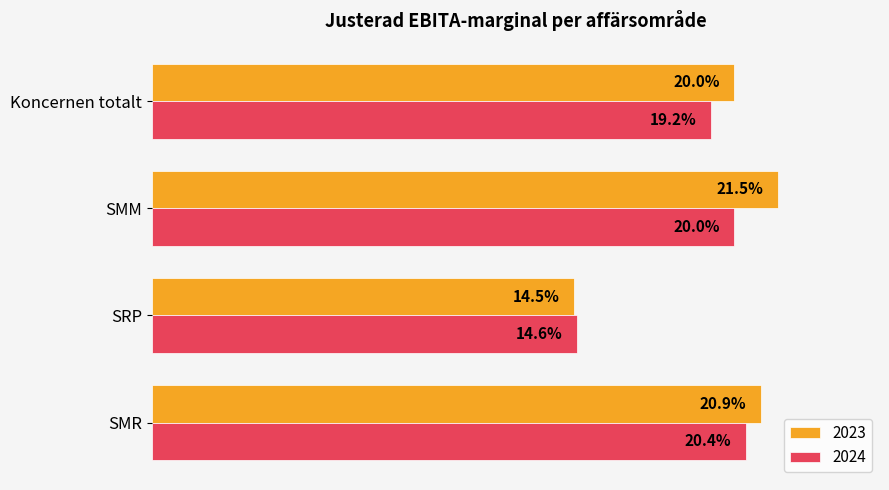

At which label is 2023 closest to 18?

Koncernen totalt